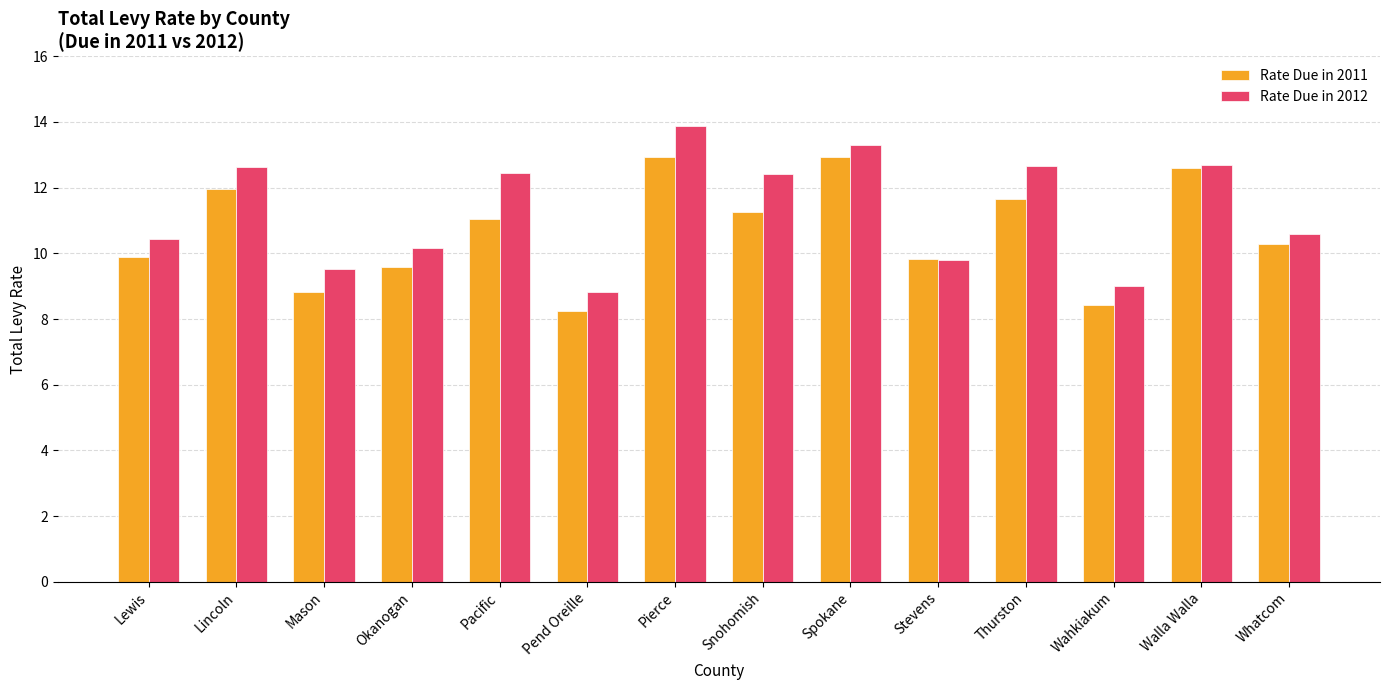

The Rate Due in 2012 series shows 10.6 at Whatcom. True or false?

True